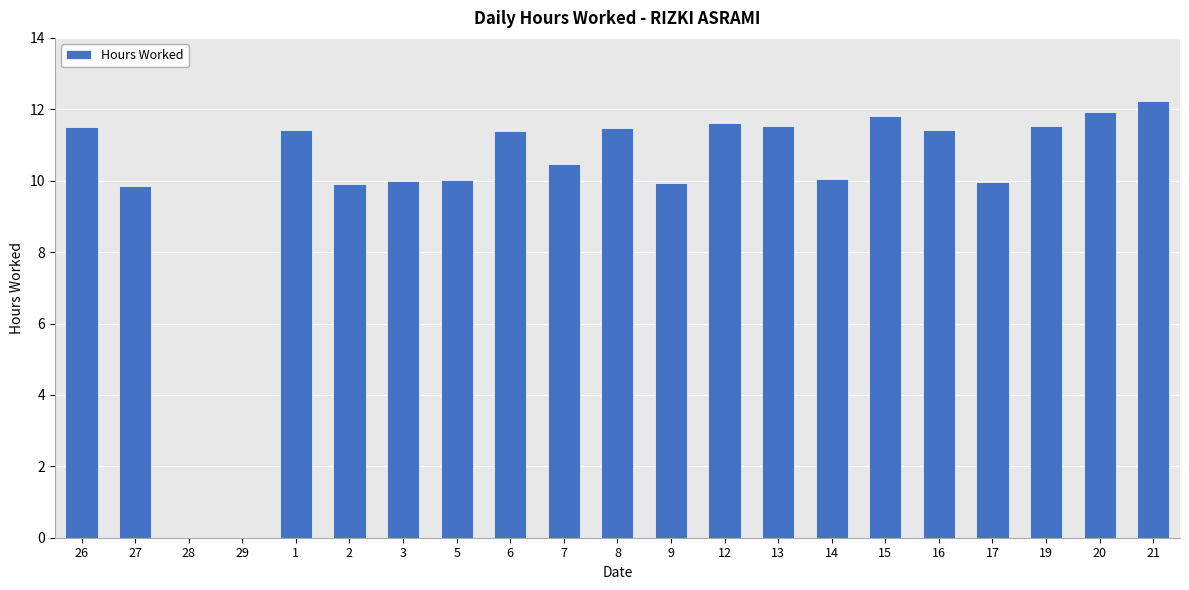

What is the sum of the values at 28 and 5?

10.0